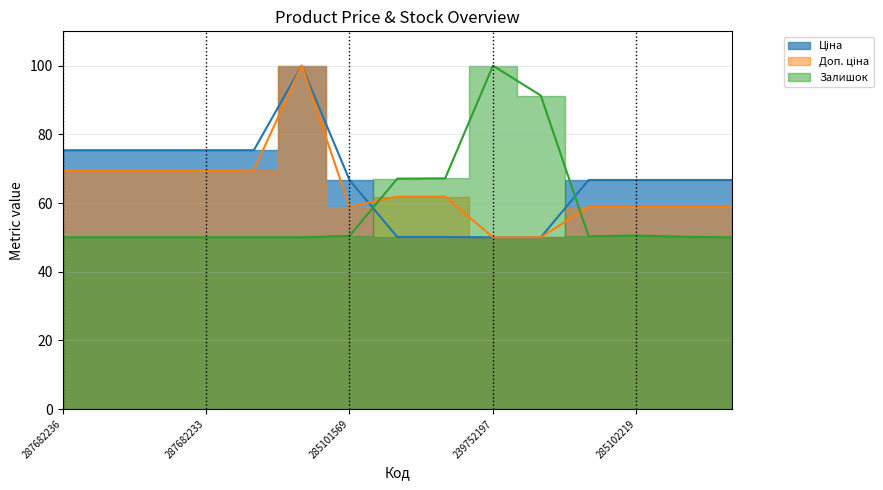

True or false: Доп. ціна has a value of 100.0 at 287702232.

True